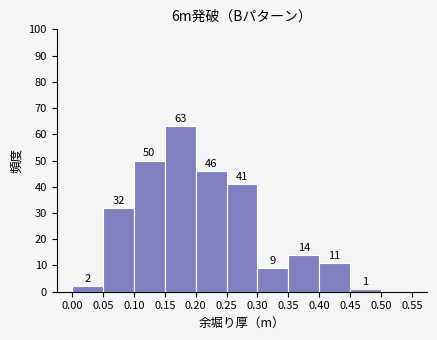

Which range on the x-axis has the tallest bar?

0.15 to 0.20